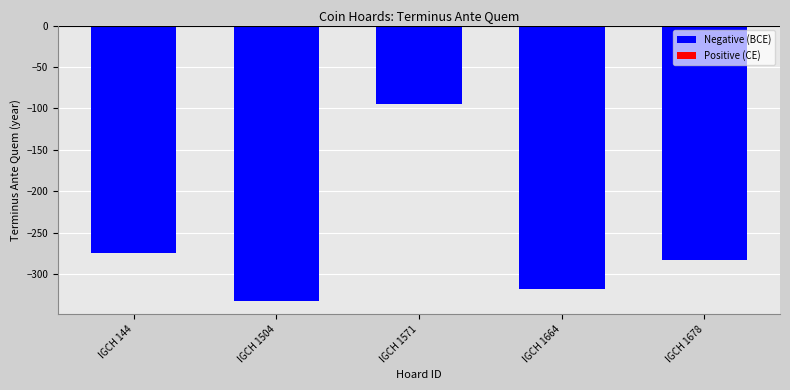

Which label corresponds to the largest value in the chart?

IGCH 1571